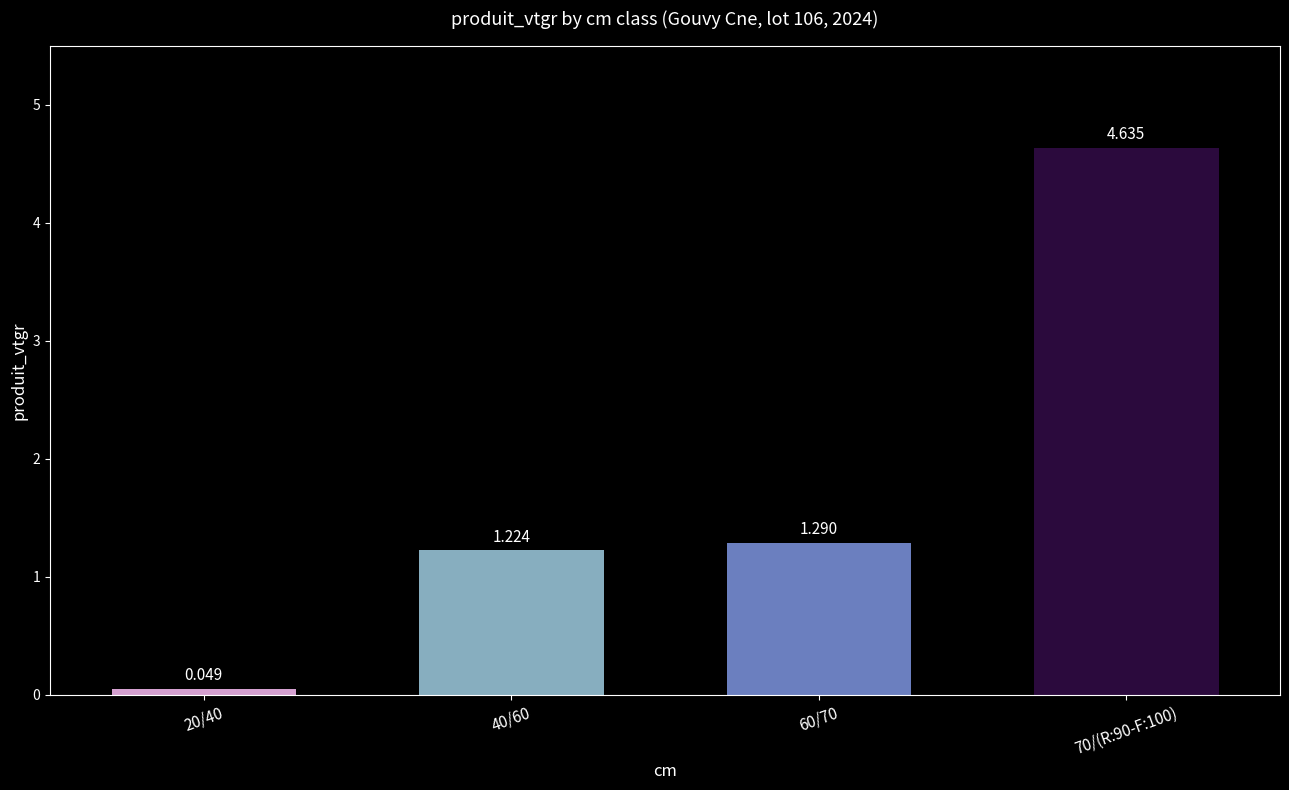

What is the maximum value shown in the chart?

4.6